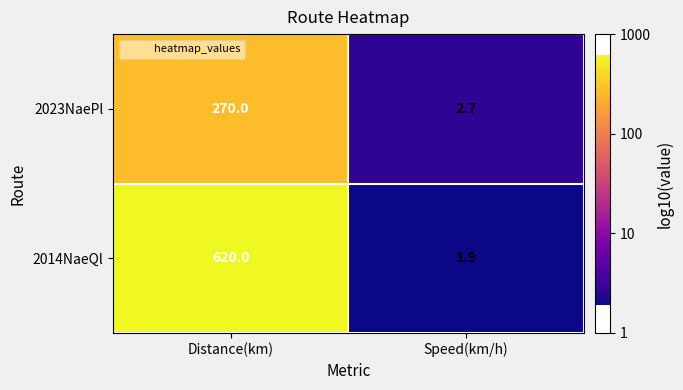

Rank the series by their maximum value, from highest to lowest.

2014NaeQl, 2023NaePl